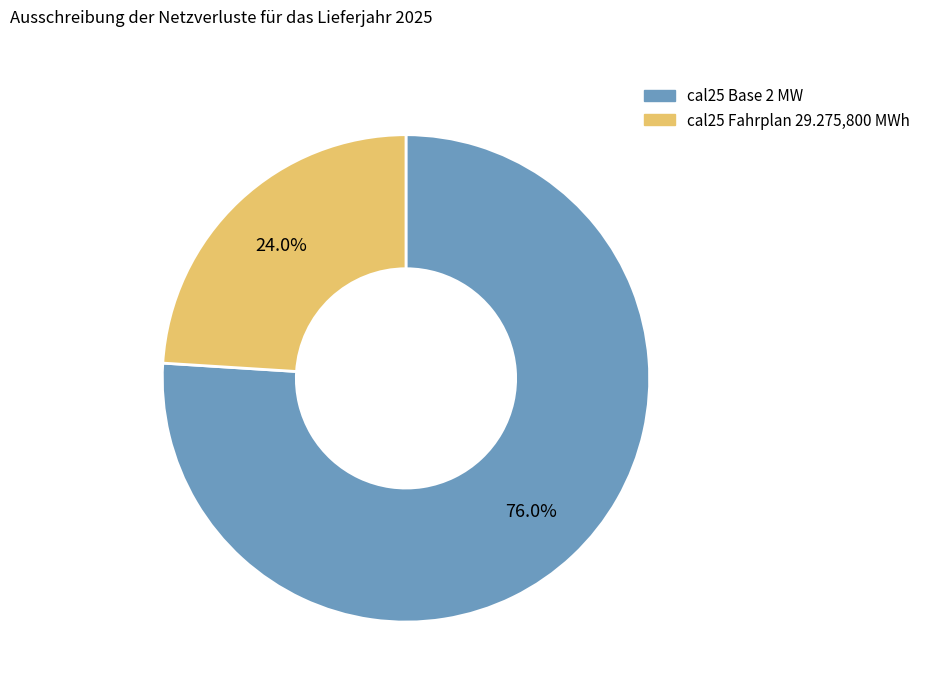

The cal25 Base 2 MW slice represents 76% of the pie. True or false?

True